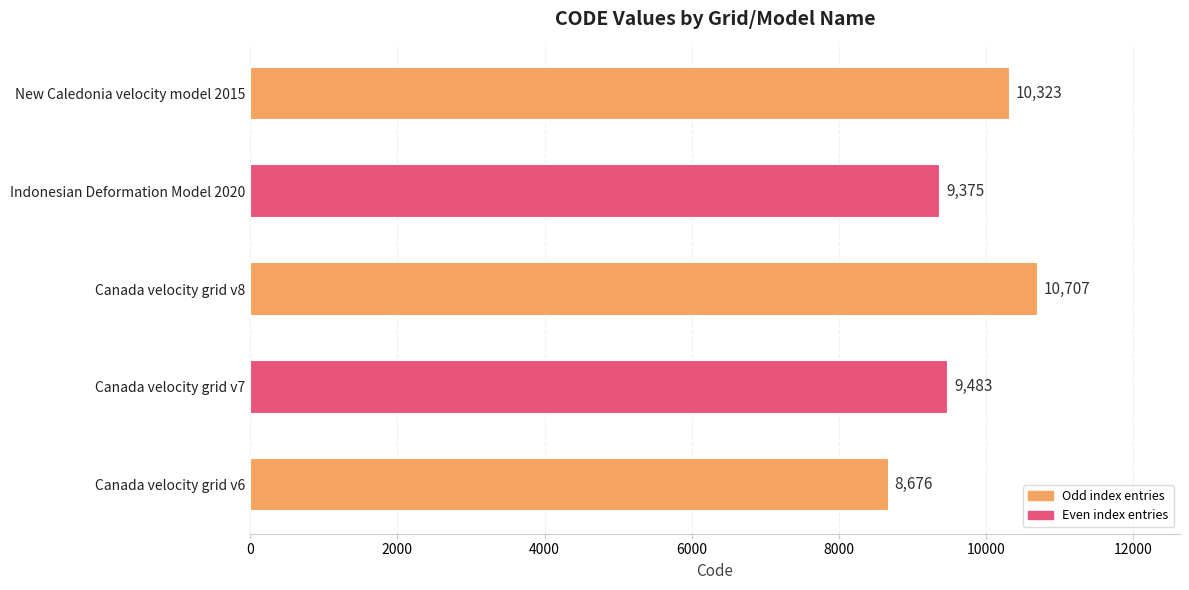

Reading bottom to top, what are all the values shown in this chart?

8676	9483	10707	9375	10323